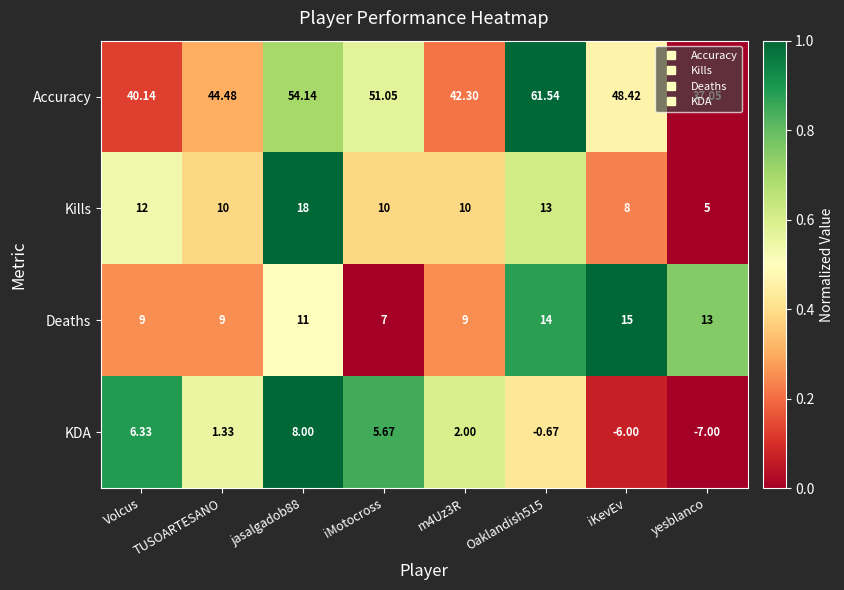

How many categories are shown in the chart?

8